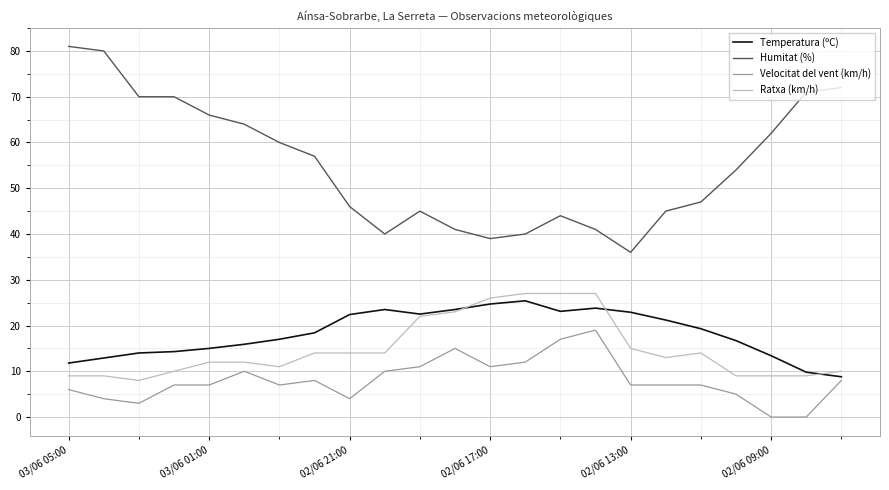

What are all the series names shown in the legend?

Temperatura (ºC), Humitat (%), Velocitat del vent (km/h), Ratxa (km/h)